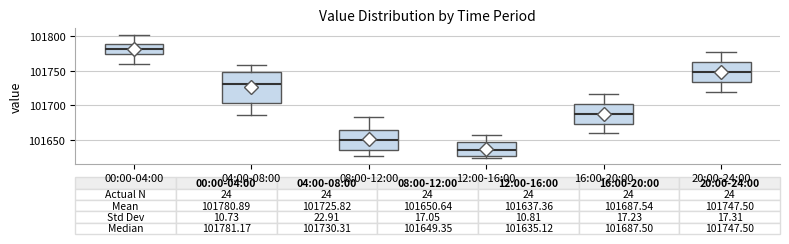

Which box is the tallest, from its lower edge to its upper edge?

04:00-08:00